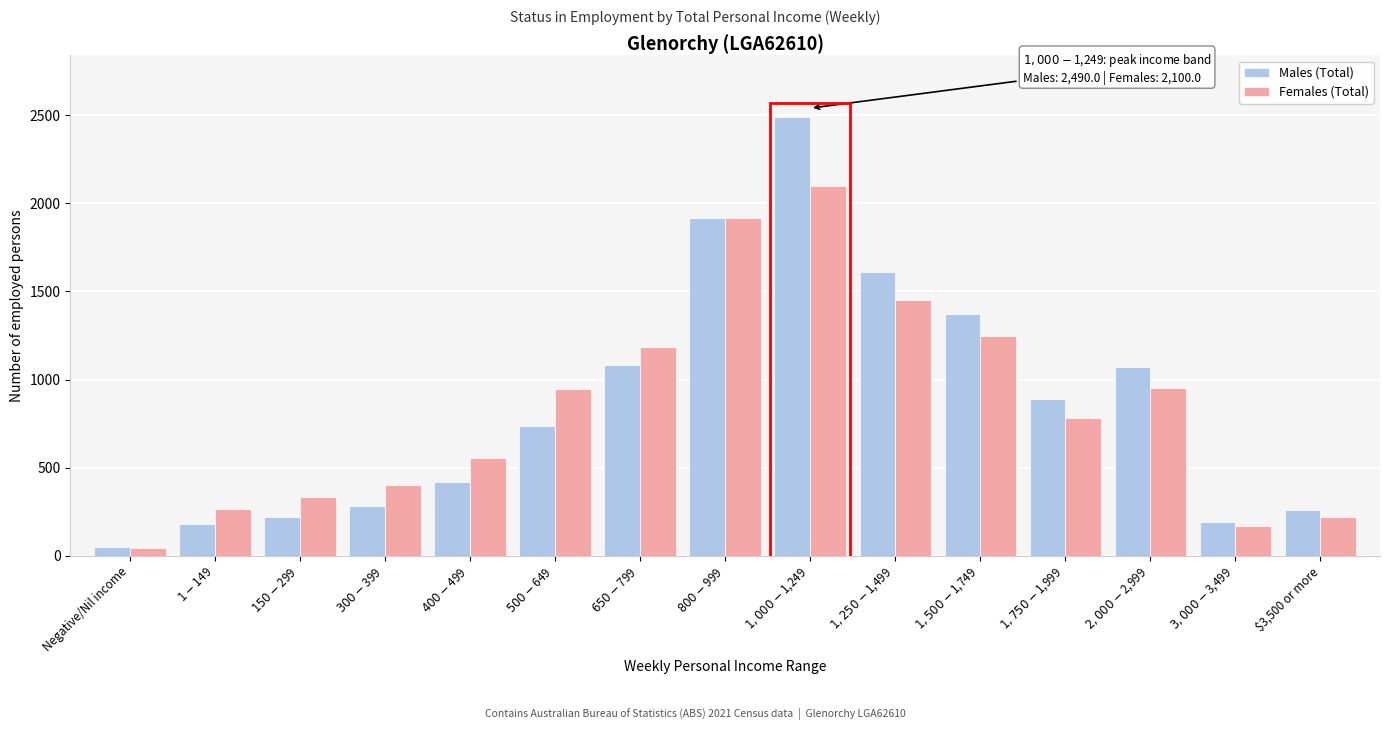

What is the average value of the Females (Total) series?

838